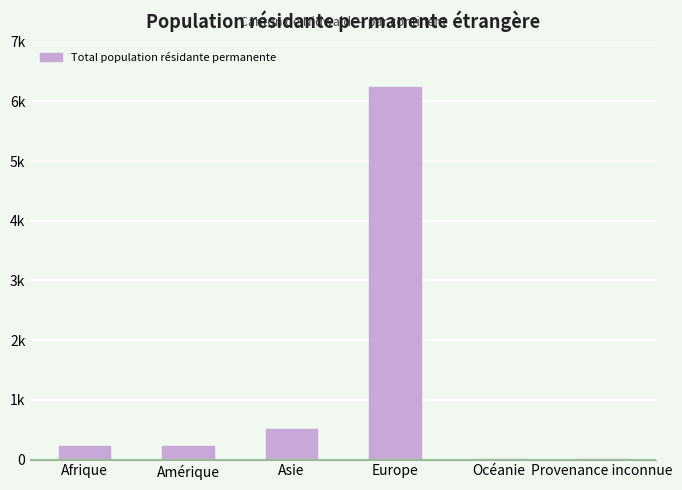

Is it true that the value at Asie is 520?

True